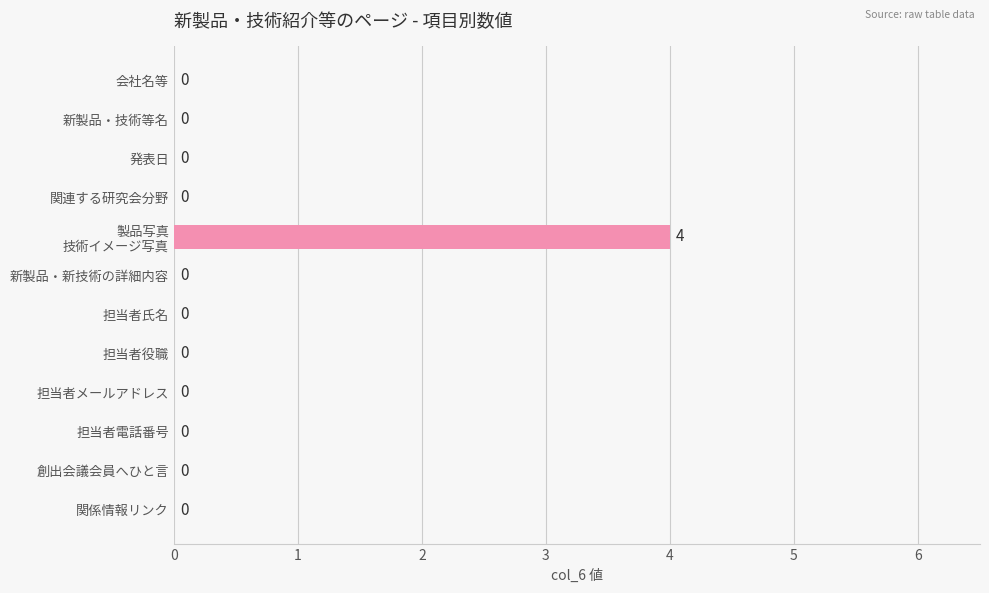

What is the maximum value shown in the chart?

4